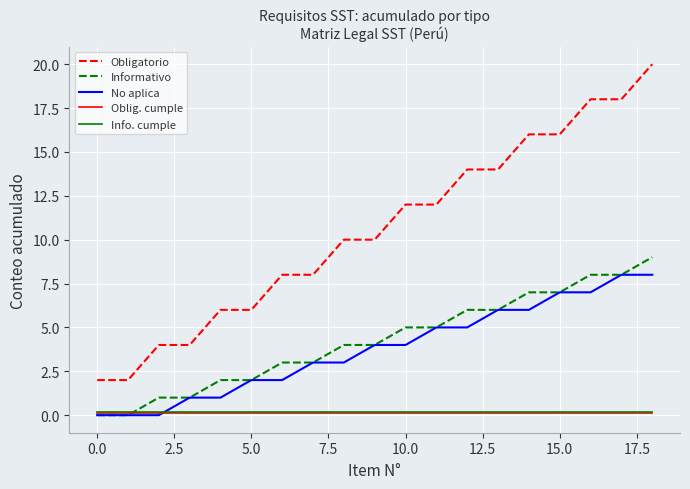

True or false: No aplica and Obligatorio intersect in this chart.

False